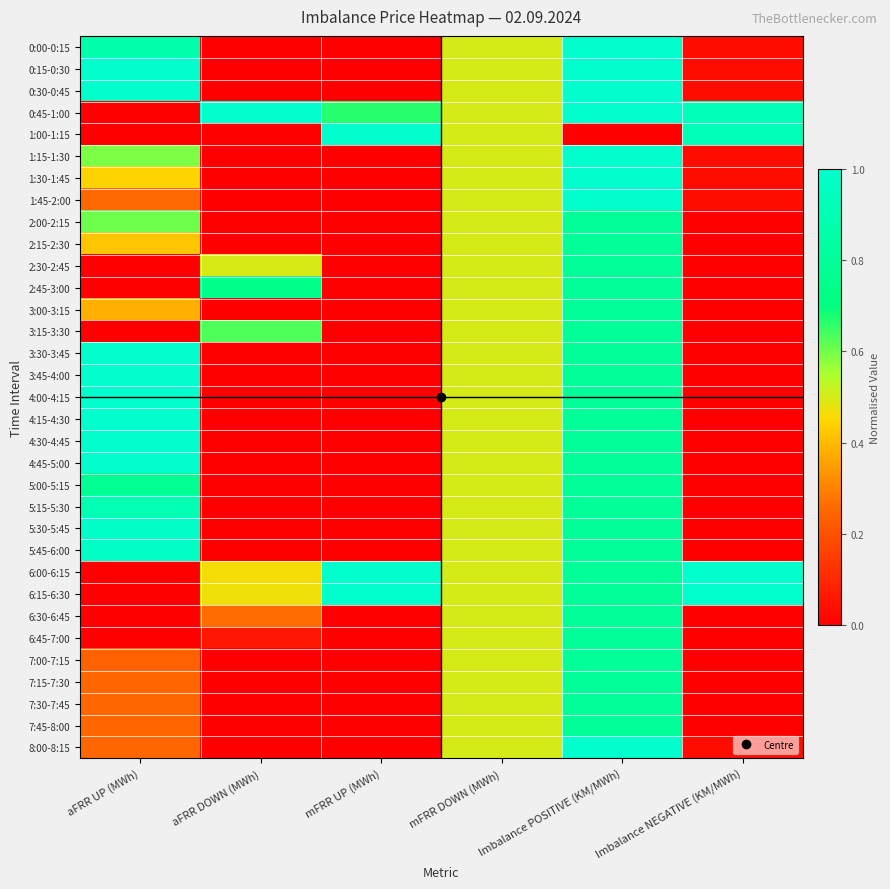

What is the maximum value shown in the chart?

1.0